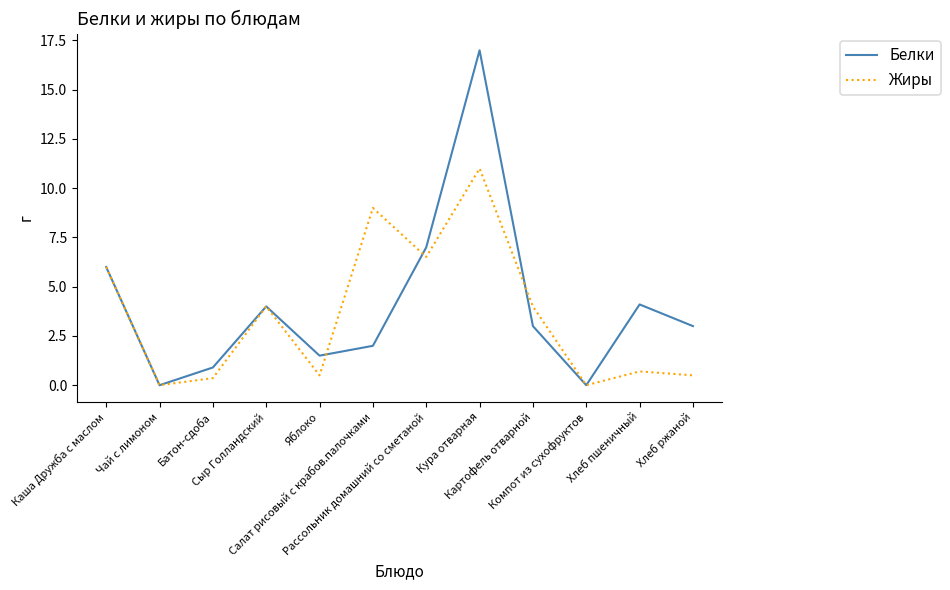

What is the spread (max minus min) of values at Картофель отварной?

1.0